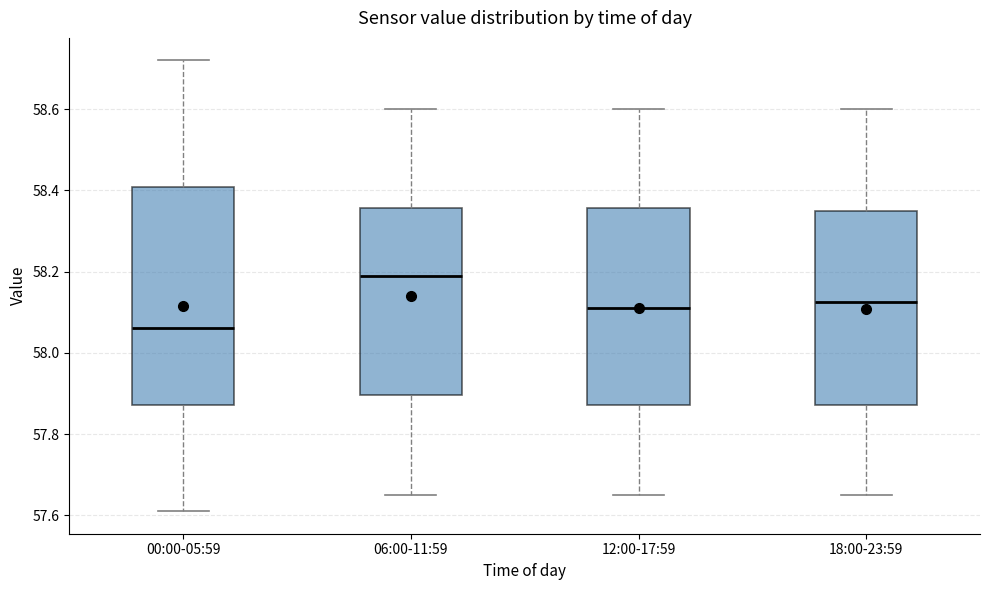

Reading left to right, transcribe this box plot: for each box, give where its median line is, the range the box spans, and where its two whiskers end, as read against the y-axis. The values are not printed on the chart, so give them approximately, as read against the axis.

00:00-05:59: median 58.06, box 57.88 to 58.40, whiskers 57.62 to 58.72
06:00-11:59: median 58.20, box 57.90 to 58.36, whiskers 57.66 to 58.60
12:00-17:59: median 58.12, box 57.88 to 58.36, whiskers 57.66 to 58.60
18:00-23:59: median 58.12, box 57.88 to 58.36, whiskers 57.66 to 58.60